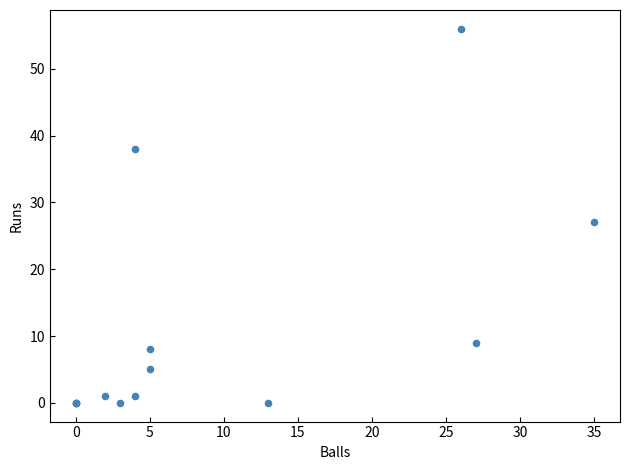

What Y value in the scatter plot is closest to 28?

27